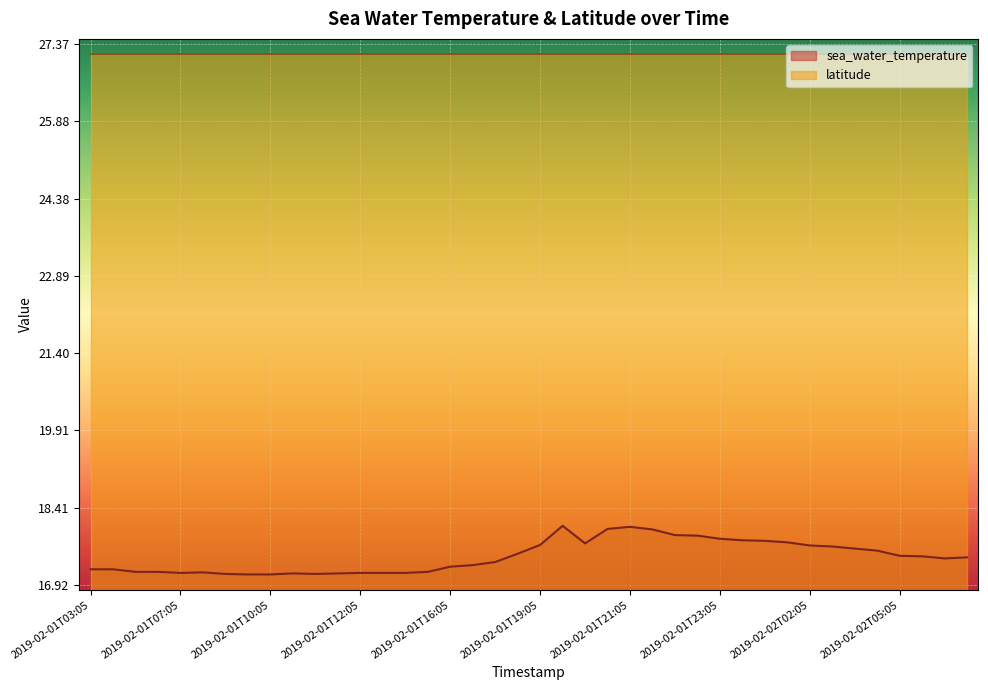

Rank the categories by value from lowest to highest.

2019-02-01T09:35, 2019-02-01T10:05, 2019-02-01T09:05, 2019-02-01T11:05, 2019-02-01T10:35, 2019-02-01T11:35, 2019-02-01T07:05, 2019-02-01T12:05, 2019-02-01T12:35, 2019-02-01T13:05, 2019-02-01T07:35, 2019-02-01T06:05, 2019-02-01T06:35, 2019-02-01T13:35, 2019-02-01T03:05, 2019-02-01T03:35, 2019-02-01T16:05, 2019-02-01T16:35, 2019-02-01T17:05, 2019-02-02T06:05, 2019-02-02T06:35, 2019-02-02T05:35, 2019-02-02T05:05, 2019-02-01T17:35, 2019-02-02T03:35, 2019-02-02T03:05, 2019-02-02T02:35, 2019-02-02T02:05, 2019-02-01T19:05, 2019-02-01T20:05, 2019-02-02T00:35, 2019-02-02T00:05, 2019-02-01T23:35, 2019-02-01T23:05, 2019-02-01T22:35, 2019-02-01T22:05, 2019-02-01T21:35, 2019-02-01T20:35, 2019-02-01T21:05, 2019-02-01T19:35